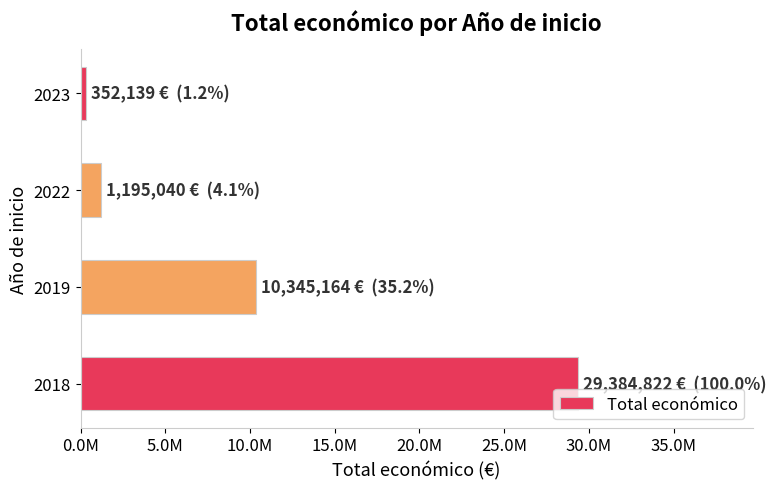

Rank the categories by value from highest to lowest.

2018, 2019, 2022, 2023